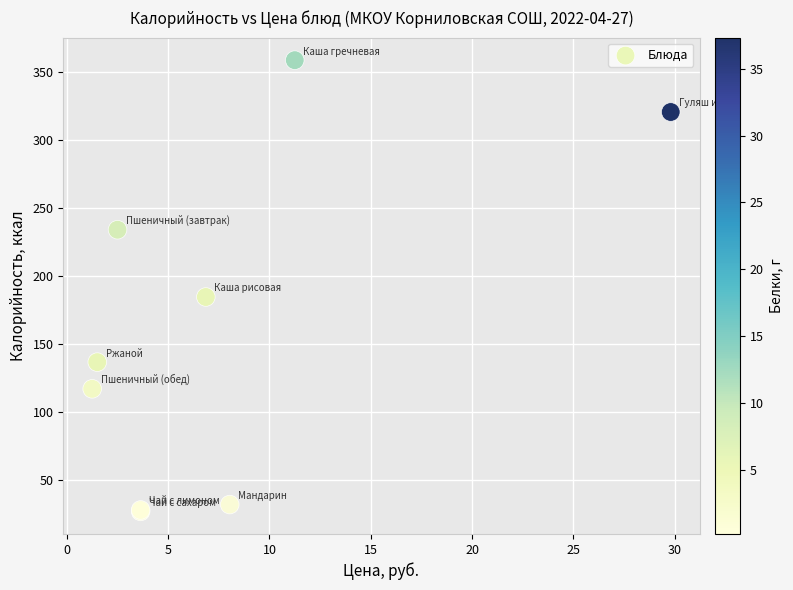

What Y value in the scatter plot is closest to 192?

184.5